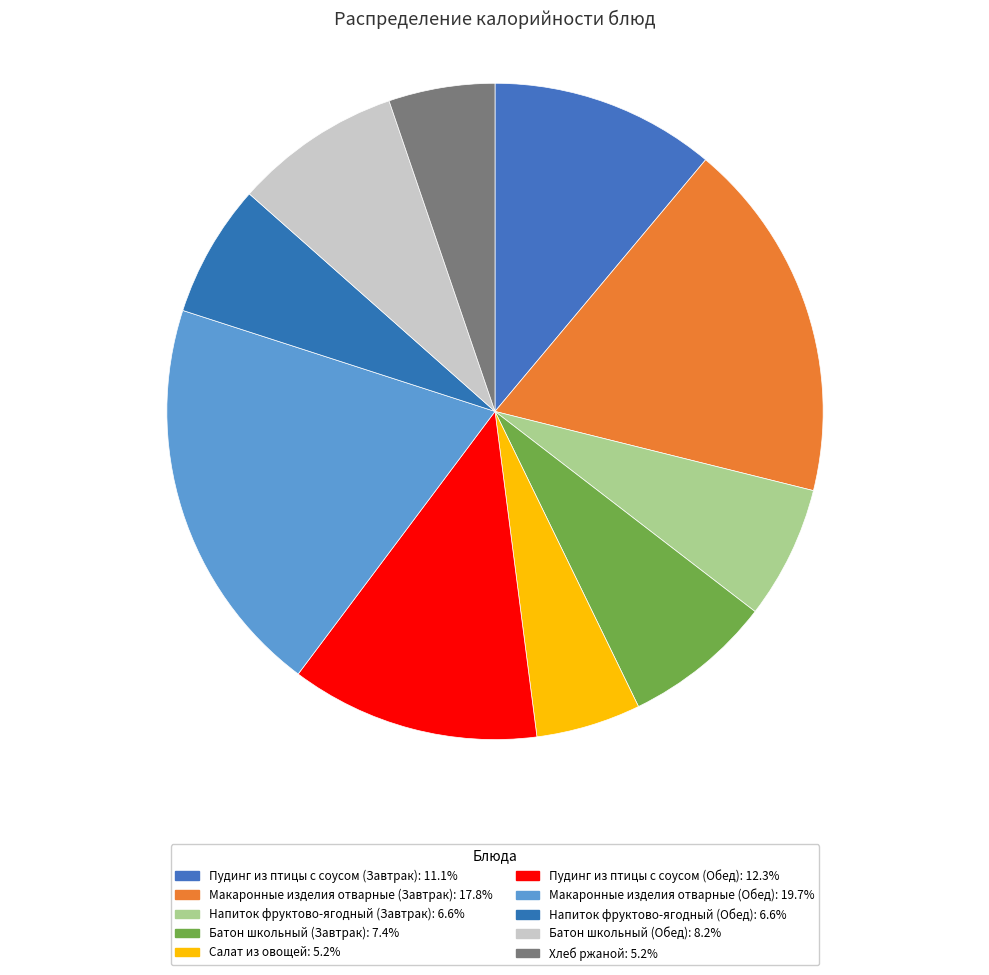

Count the number of slices in the pie.

10